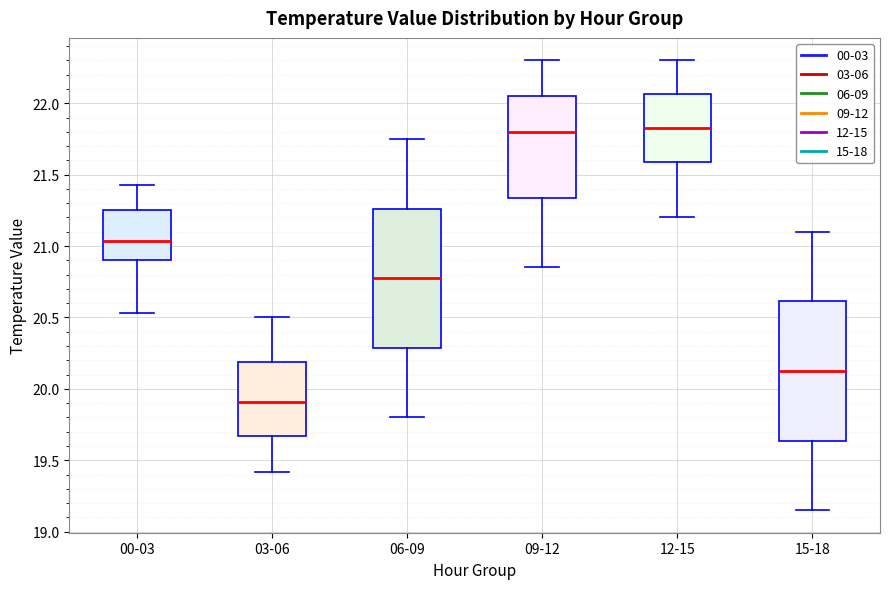

Reading left to right, read every box against the y-axis: the position of its median line, the range the box covers, and the ends of its whiskers. The values are not printed on the chart, so give them approximately, as read against the axis.

00-03: median 21.05, box 20.90 to 21.25, whiskers 20.55 to 21.45
03-06: median 19.90, box 19.65 to 20.20, whiskers 19.40 to 20.50
06-09: median 20.80, box 20.30 to 21.25, whiskers 19.80 to 21.75
09-12: median 21.80, box 21.35 to 22.05, whiskers 20.85 to 22.30
12-15: median 21.85, box 21.60 to 22.05, whiskers 21.20 to 22.30
15-18: median 20.15, box 19.65 to 20.60, whiskers 19.15 to 21.10